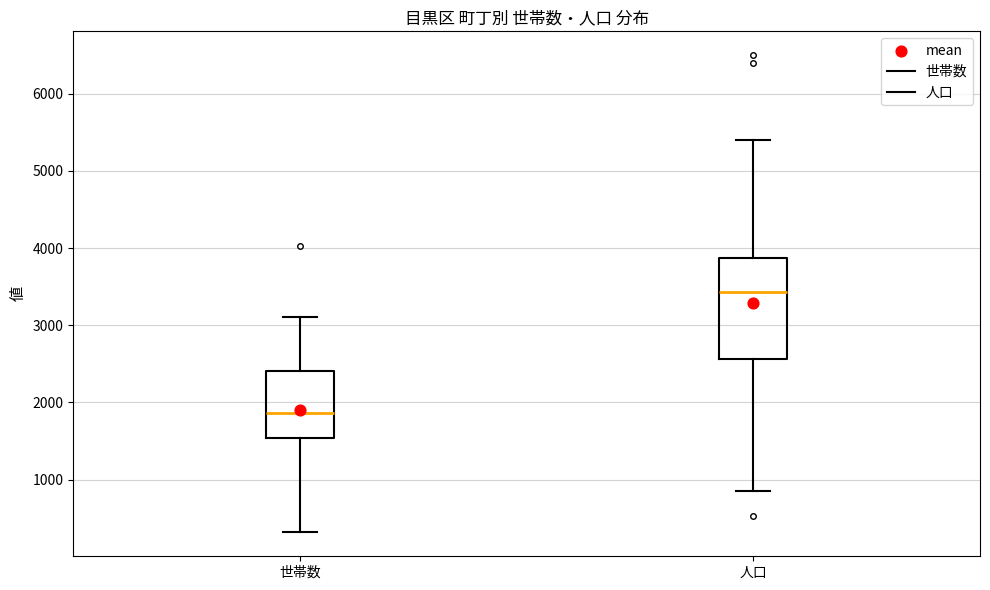

Where is the upper edge of the box for 世帯数 on the y-axis? The values are not printed on the chart, so give them approximately, as read against the axis.

2400